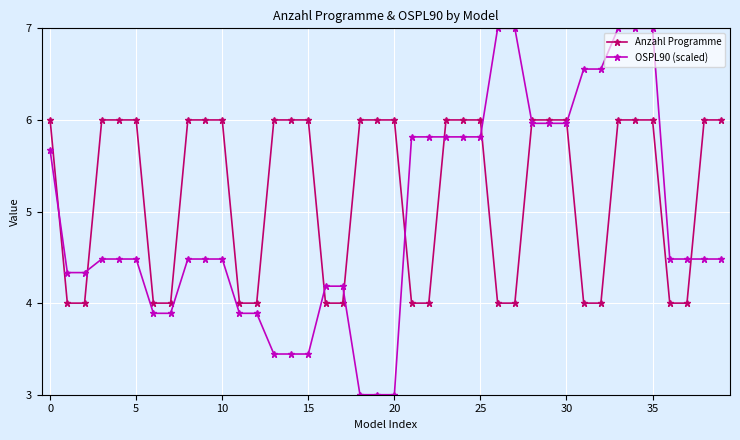

Which series has the largest total across all categories?

Anzahl Programme